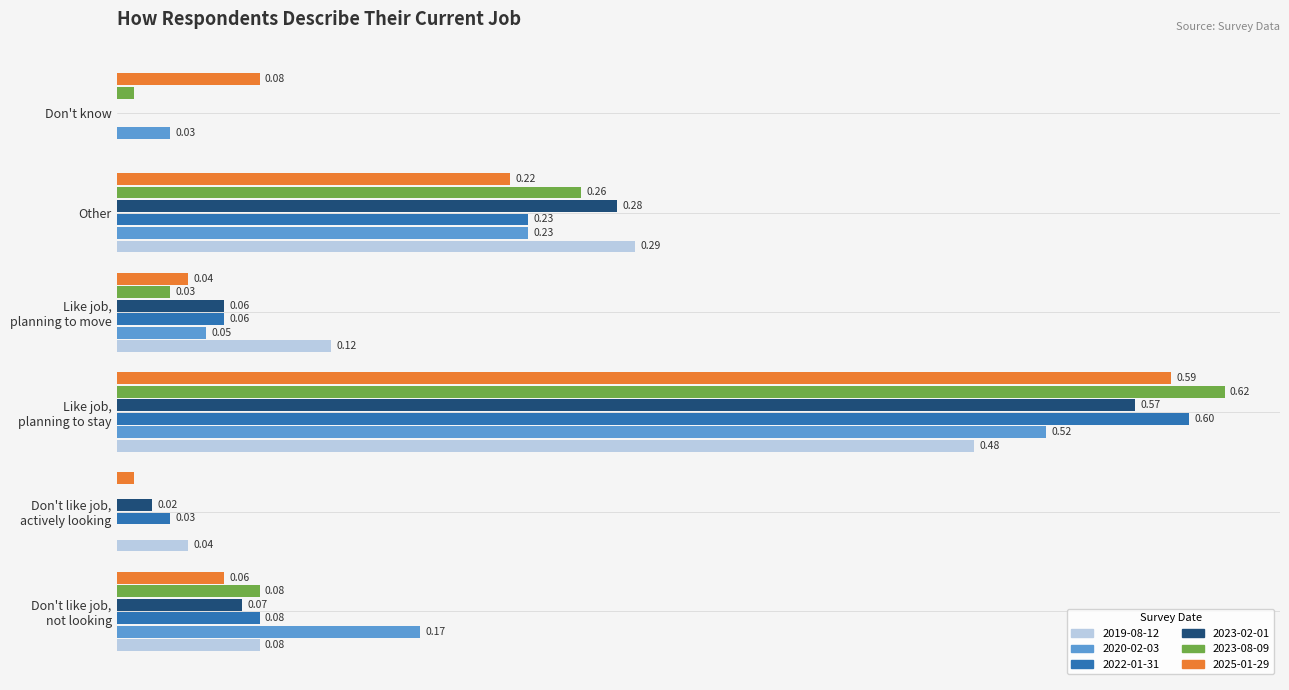

Between Other and Don't know, which series saw the biggest shift?

2019-08-12